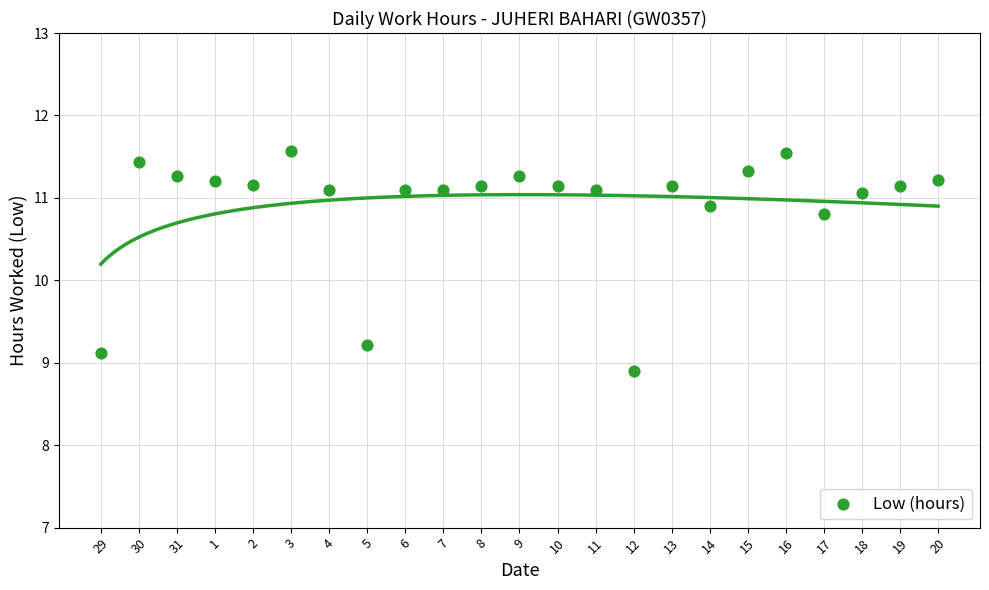

What is the range of Y values (max minus min)?

2.7